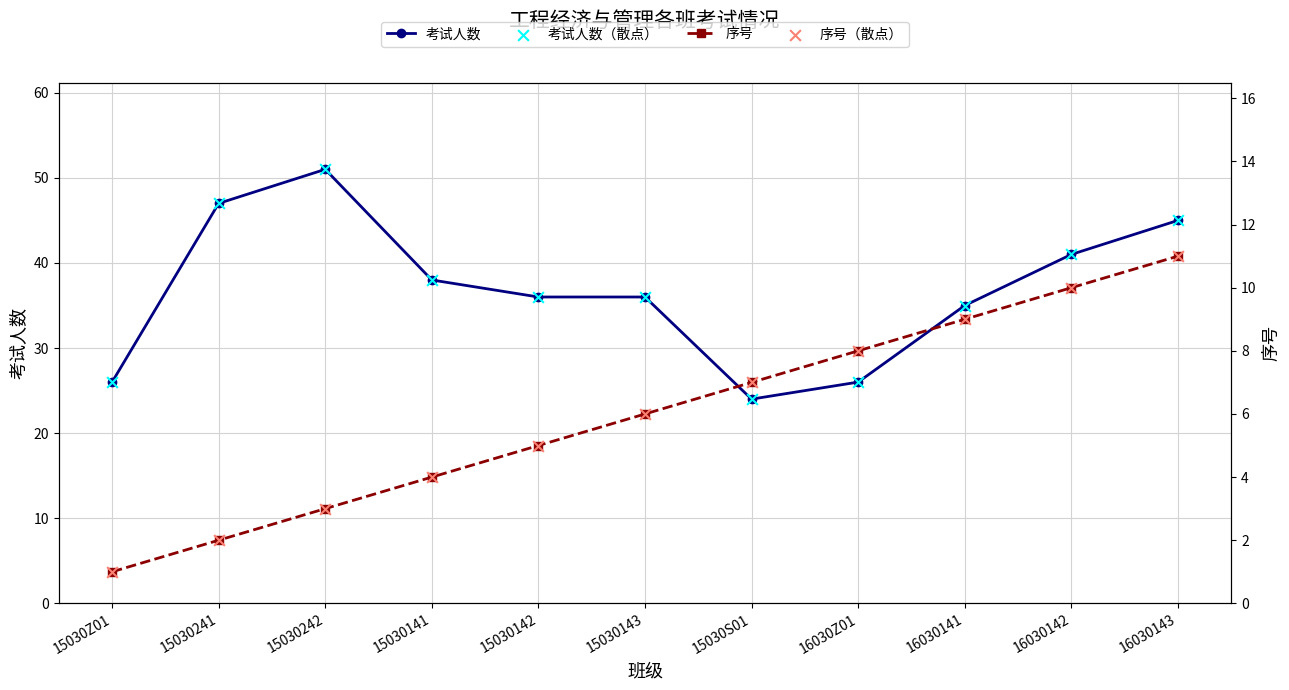

Which series has the largest Y range (max minus min)?

考试人数